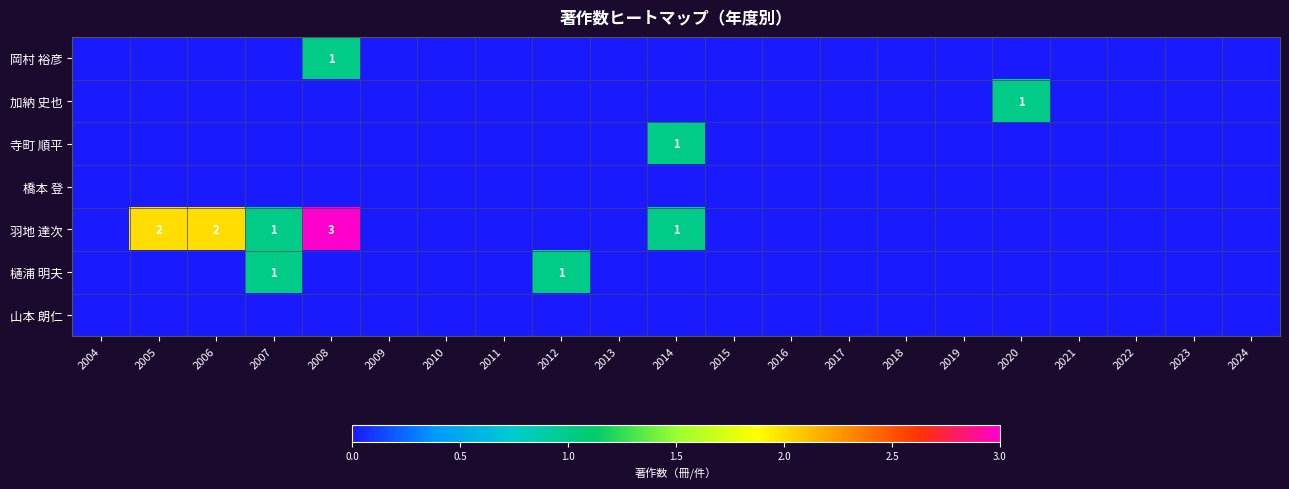

True or false: 羽地 達次 has a value of 3 at 2008.

True